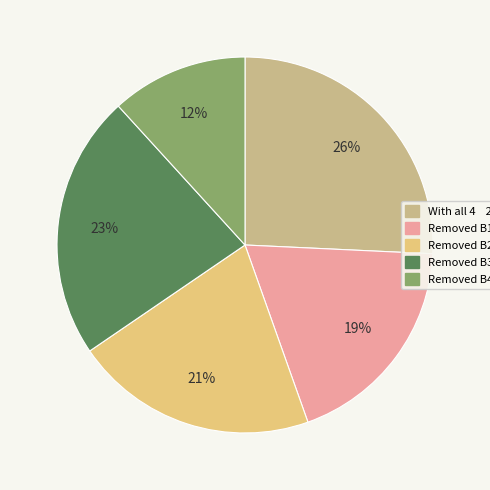

Count the number of slices in the pie.

5